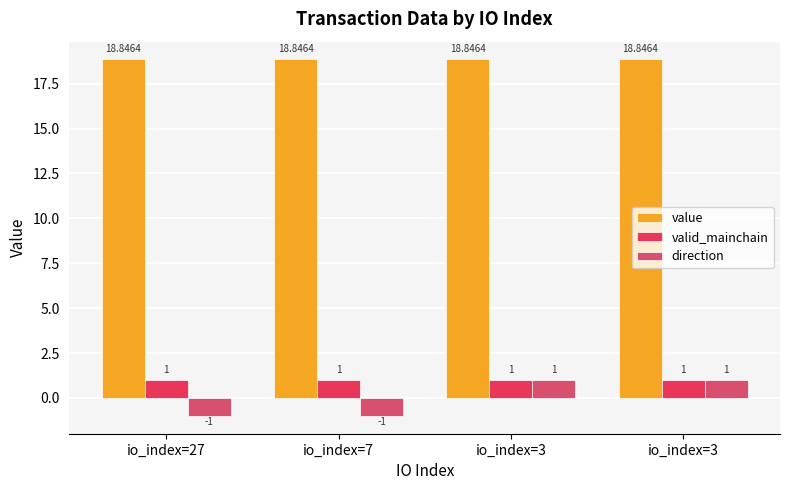

Reading left to right, transcribe all the data shown in this chart.

value: 18.8	18.8	18.8	18.8
valid_mainchain: 1.0	1.0	1.0	1.0
direction: -1.0	-1.0	1.0	1.0